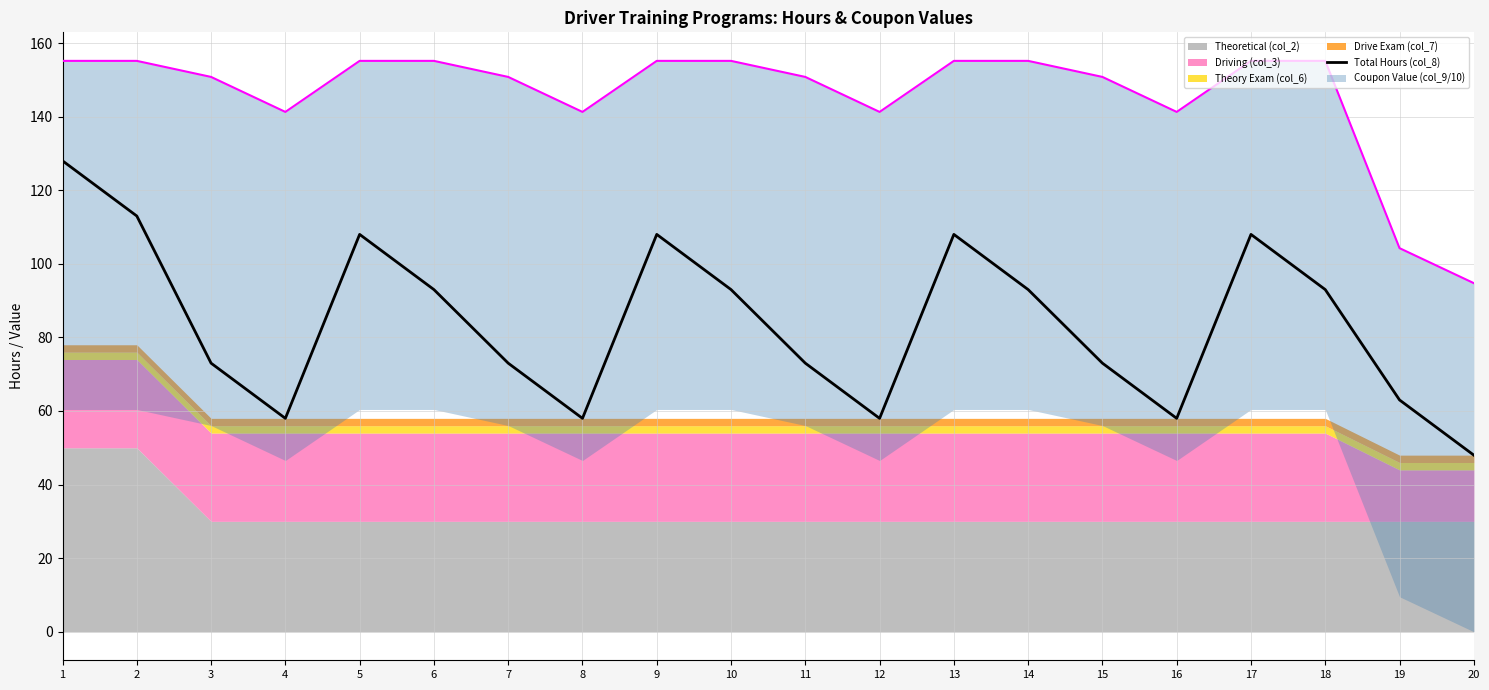

True or false: Total Hours (col_8) has a value of 73 at 15.

True